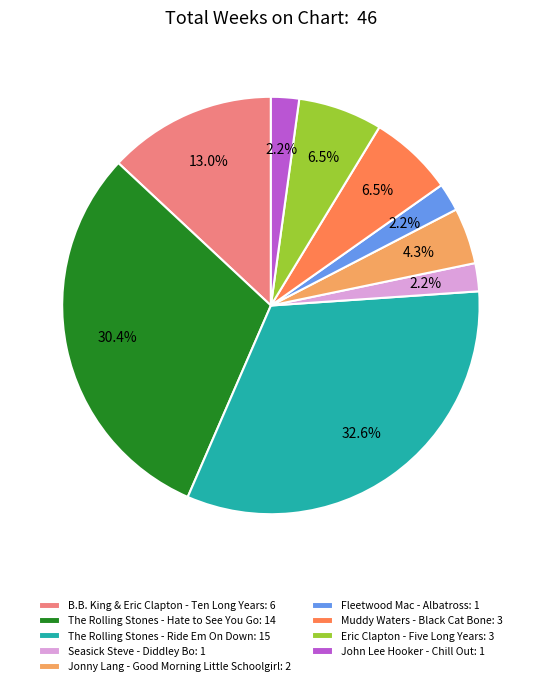

Is there a majority slice in this chart?

No